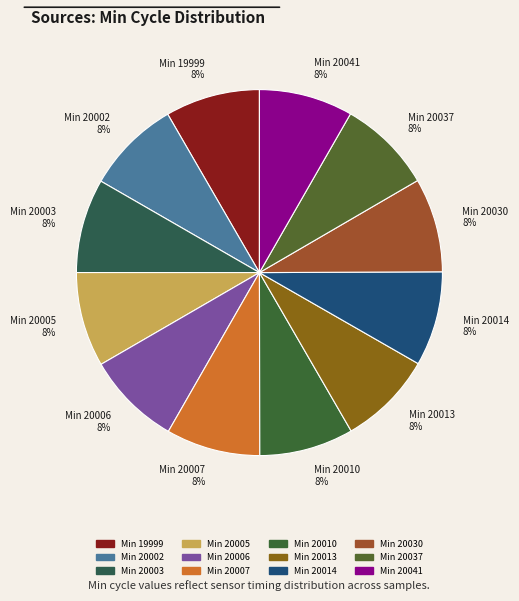

To the nearest percent, what portion does Min 20041 8% represent?

8%